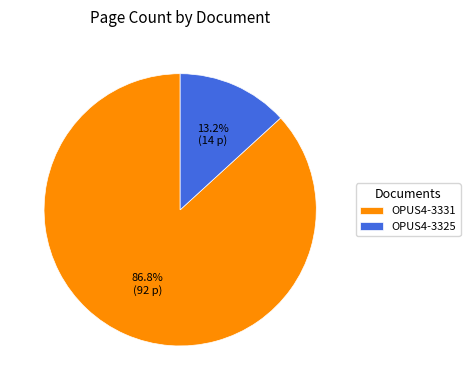

True or false: OPUS4-3325 accounts for 13% of the total.

True